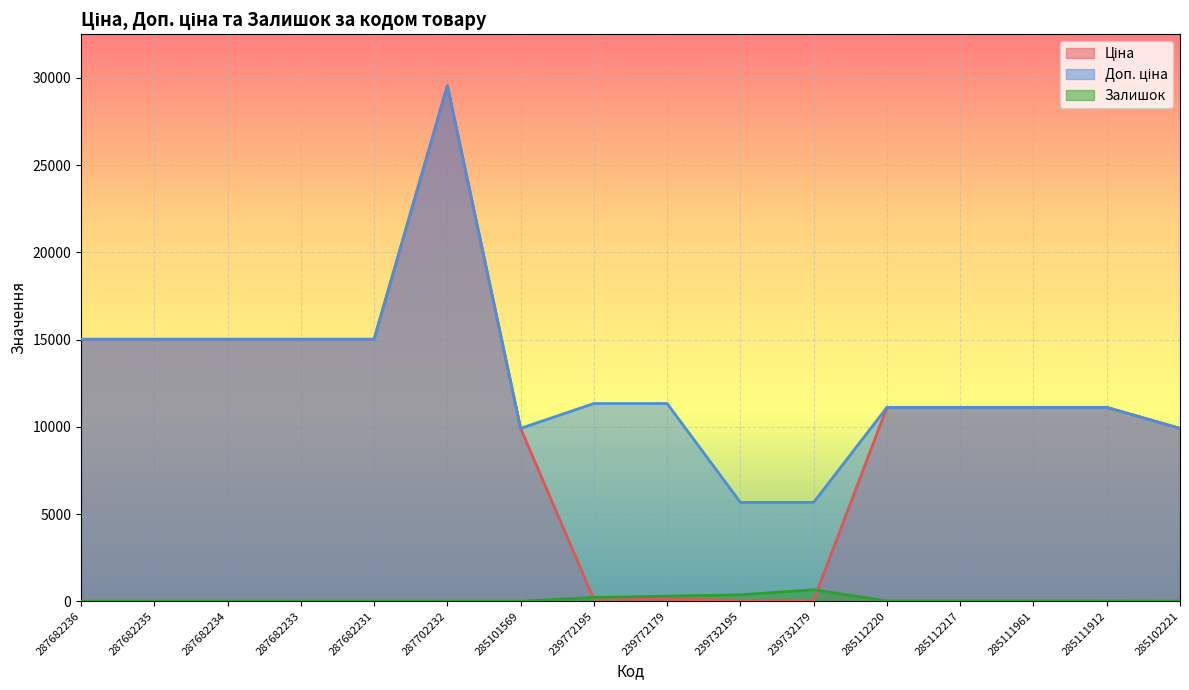

What is the value of the Доп. ціна point at the 16th from the left?

9908.5